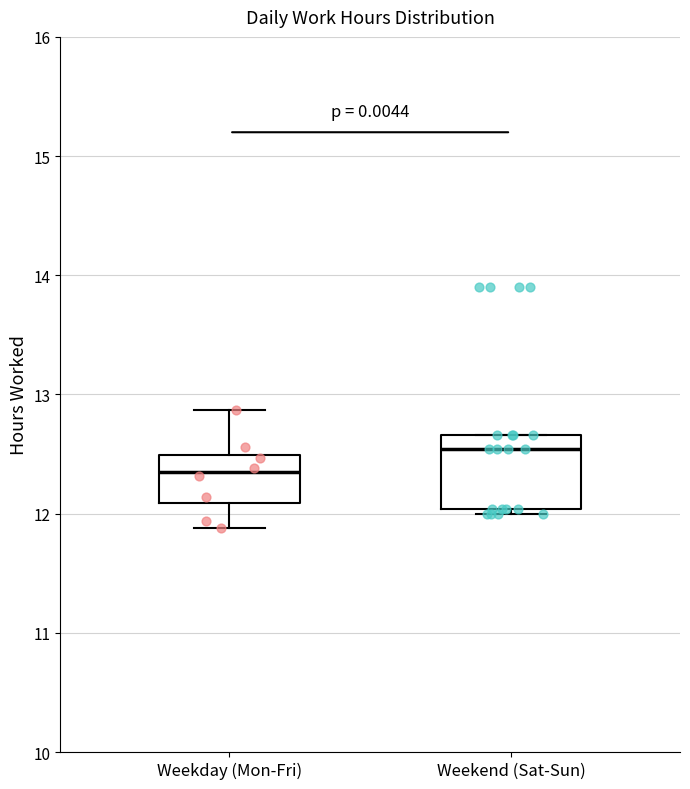

Where is the upper edge of the box for Weekday (Mon-Fri) on the y-axis? The values are not printed on the chart, so give them approximately, as read against the axis.

12.5